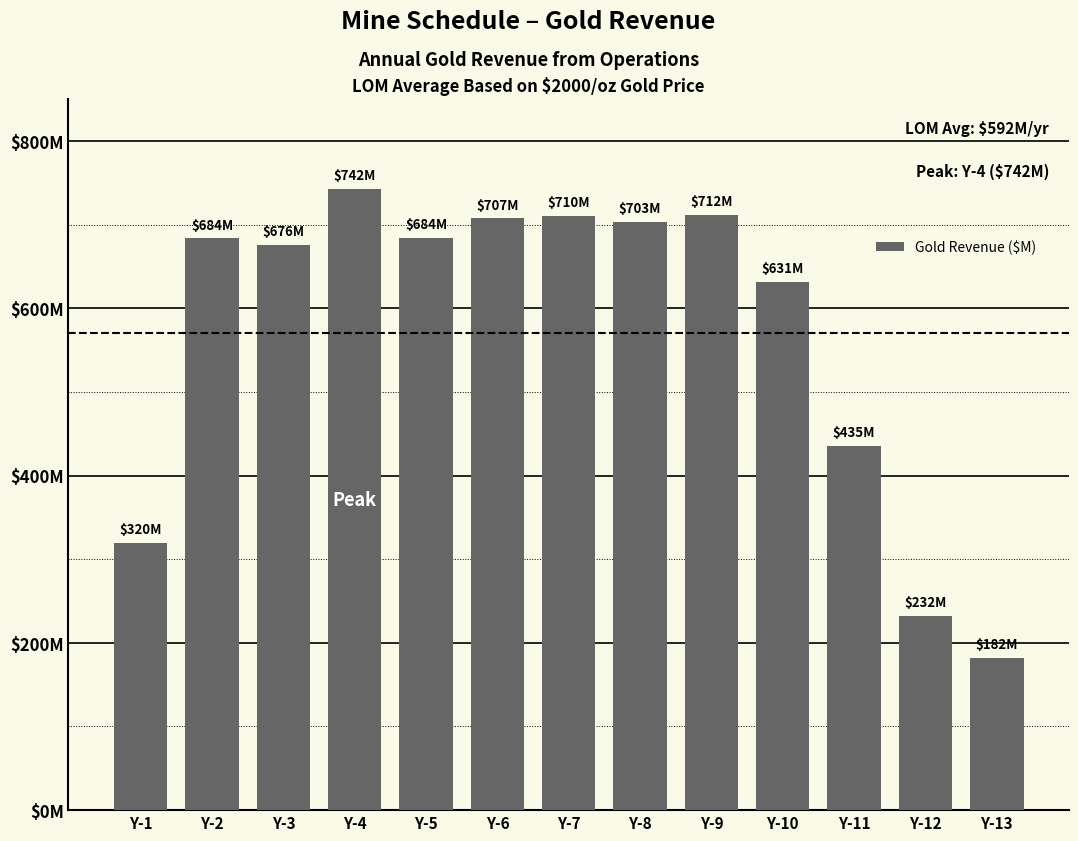

Approximately how many times larger is the value at Y-10 compared to Y-12?

2.7